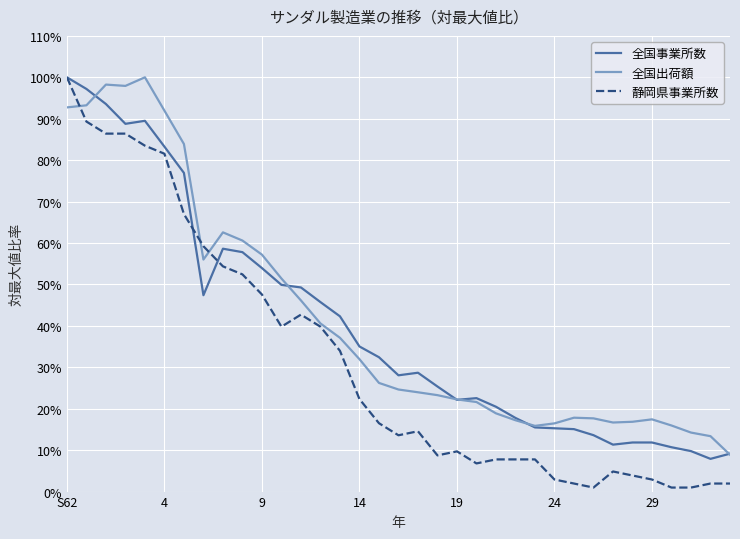

What is the lowest value of the 全国出荷額 series?

8.9